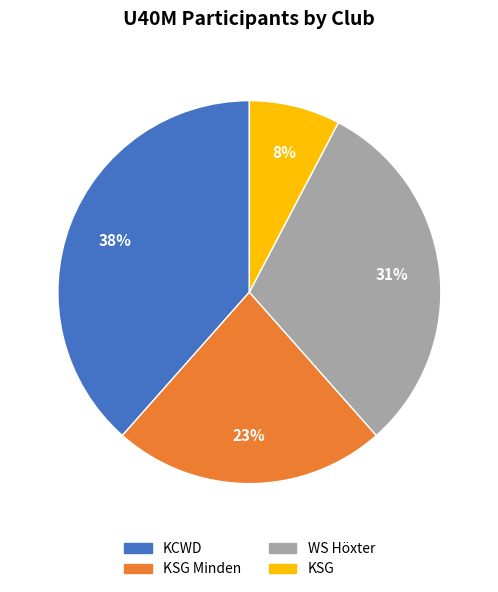

To the nearest percent, what is the difference between the KSG and KSG Minden slice percentages?

15%